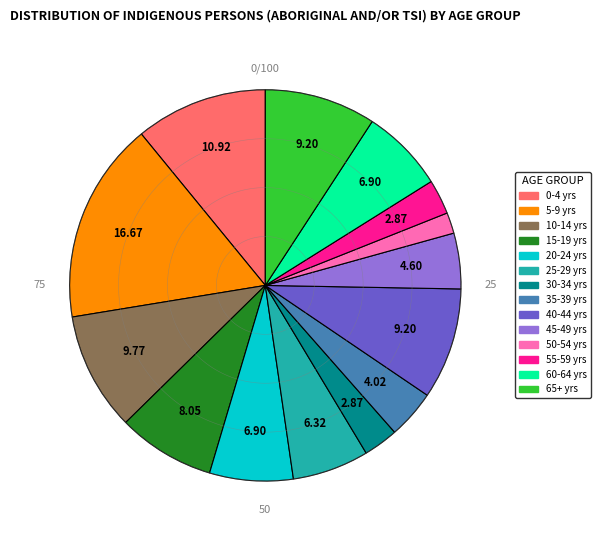

To the nearest percent, what is the average slice percentage?

7%